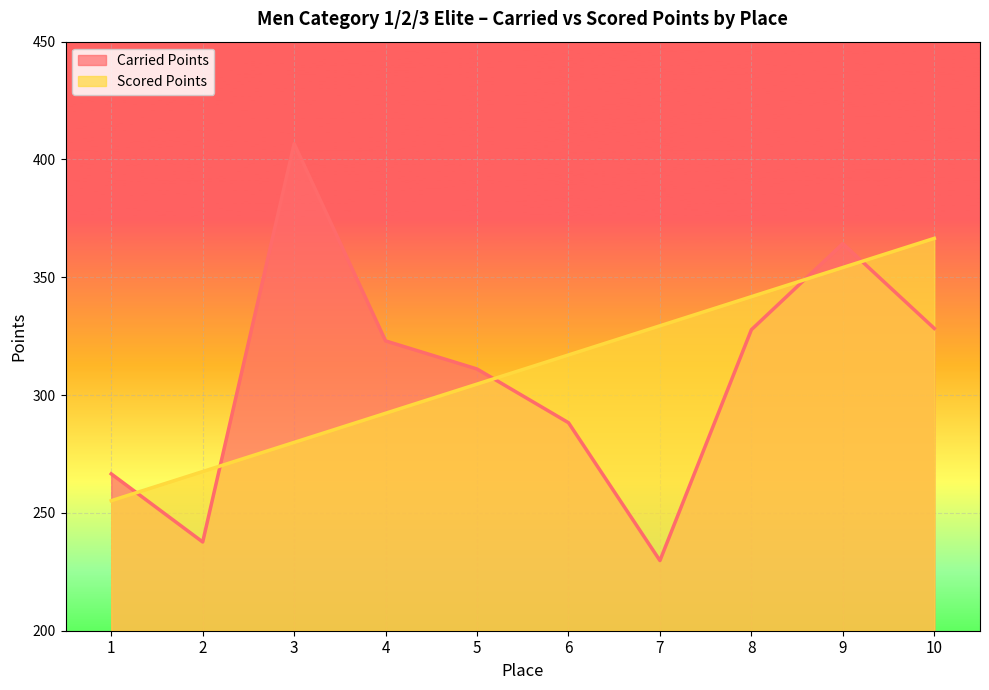

What is the sum of the Scored Points values at 8 and 5?

646.4